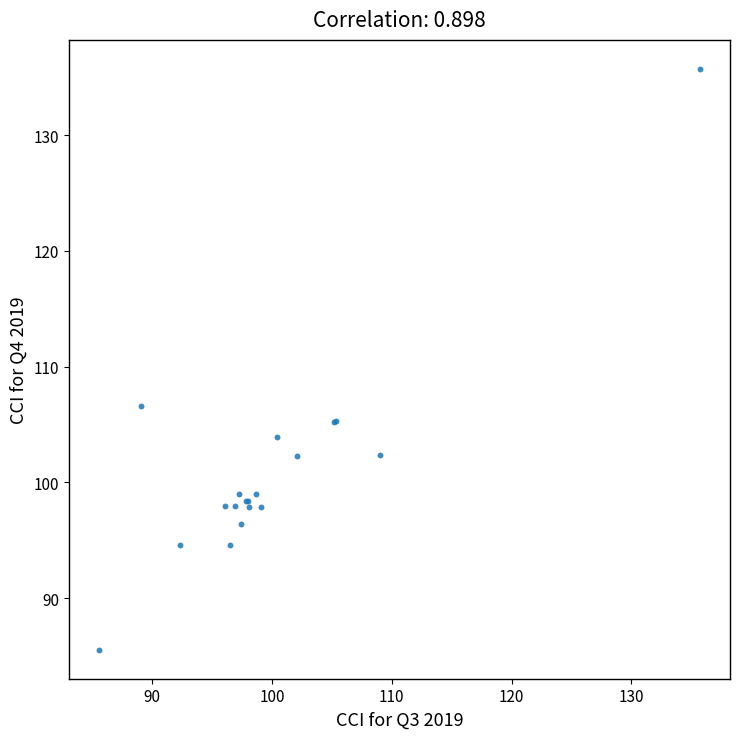

What Y value in the scatter plot is closest to 110?

106.6